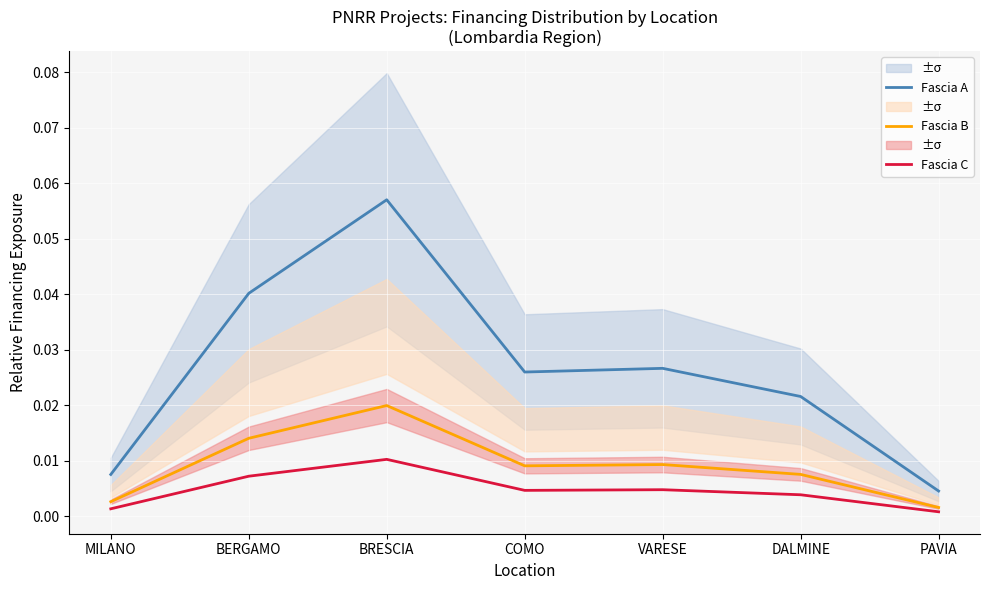

Reading left to right, list all the values displayed in this chart.

Fascia A: 0.0	0.0	0.1	0.0	0.0	0.0	0.0
Fascia B: 0.0	0.0	0.0	0.0	0.0	0.0	0.0
Fascia C: 0.0	0.0	0.0	0.0	0.0	0.0	0.0